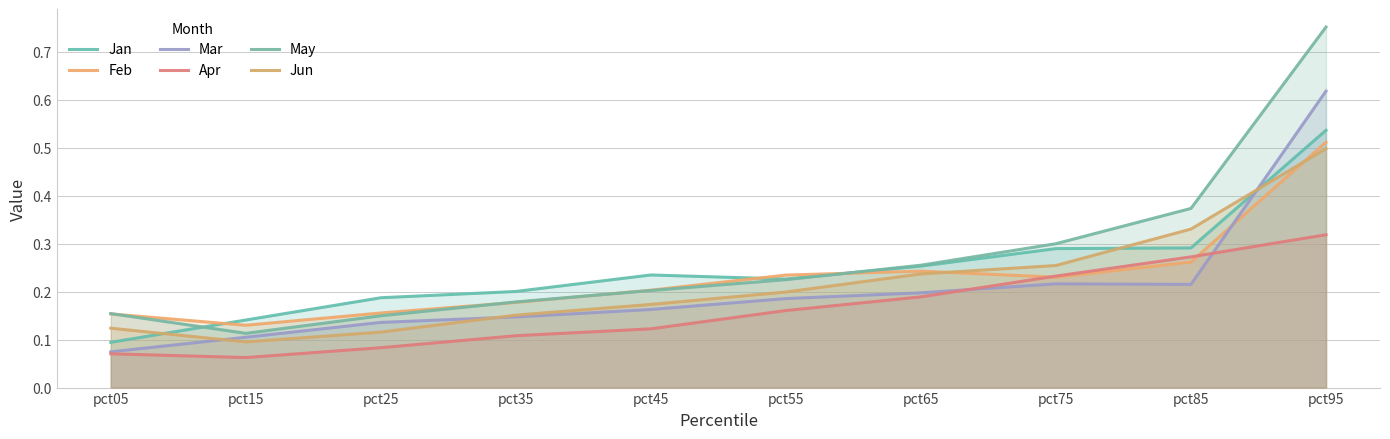

What is the smallest value displayed?

0.1